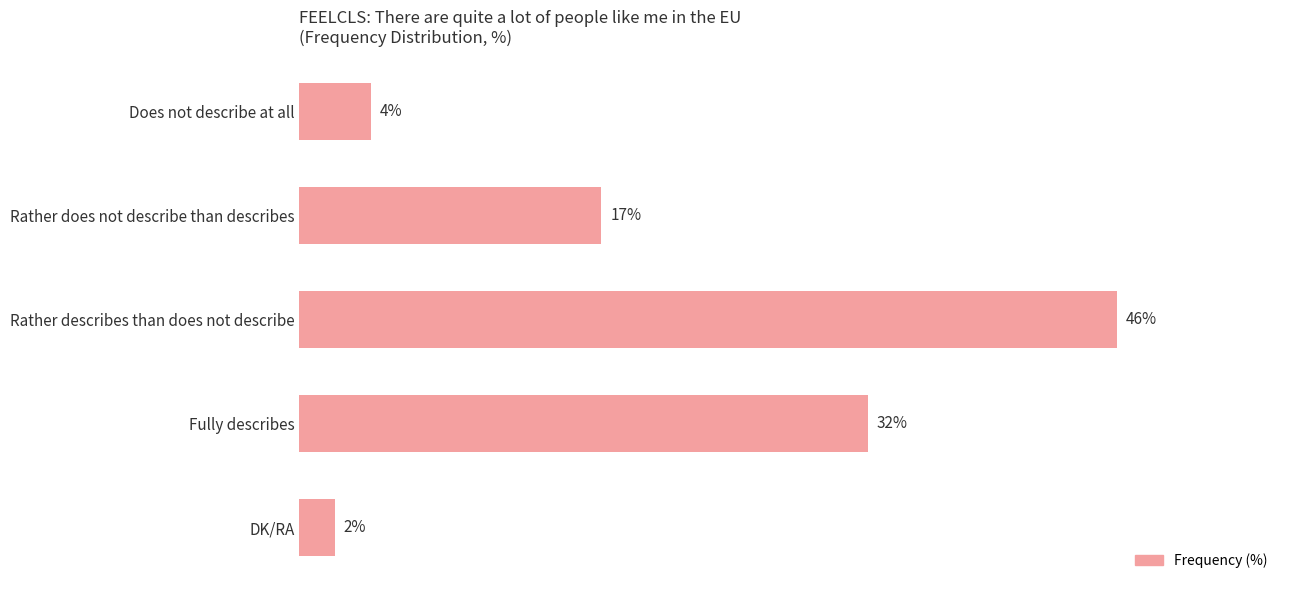

List the labels in order of value, smallest first.

DK/RA, Does not describe at all, Rather does not describe than describes, Fully describes, Rather describes than does not describe